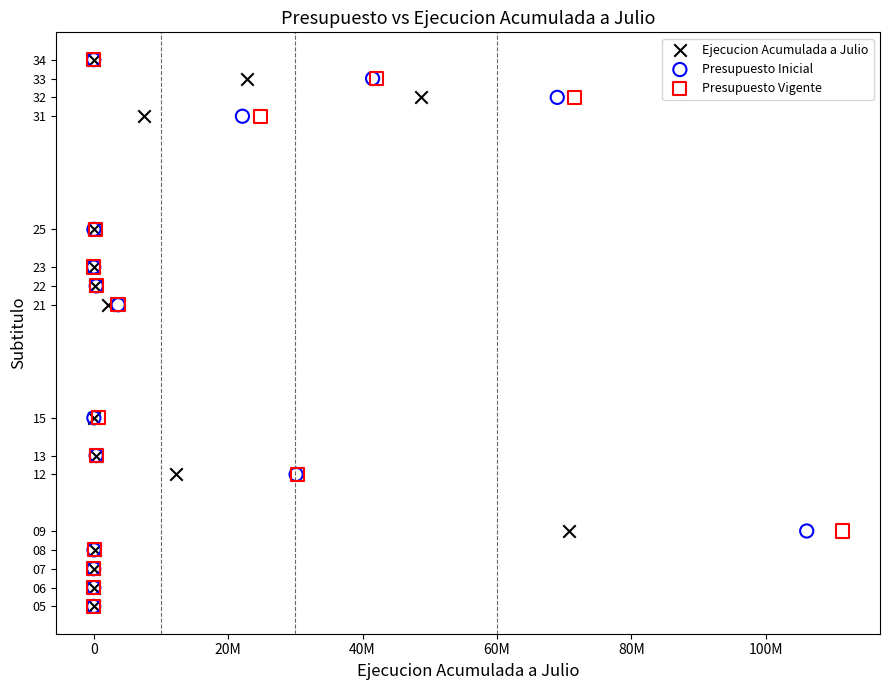

What are all the series names shown in the legend?

Ejecucion Acumulada a Julio, Presupuesto Inicial, Presupuesto Vigente